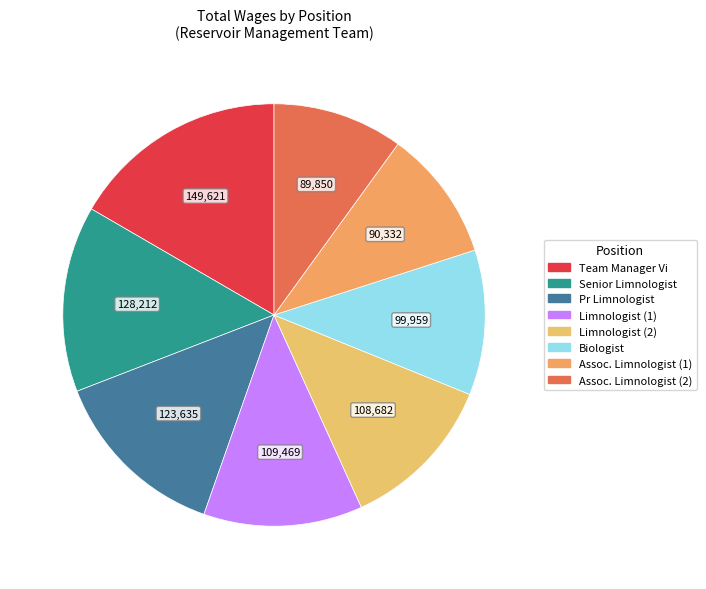

Rank the categories by value from lowest to highest.

Associate Limnologist , Associate Limnologist, Biologist, Limnologist , Limnologist, Pr Limnologist, Senior Limnologist, Team Manager Vi